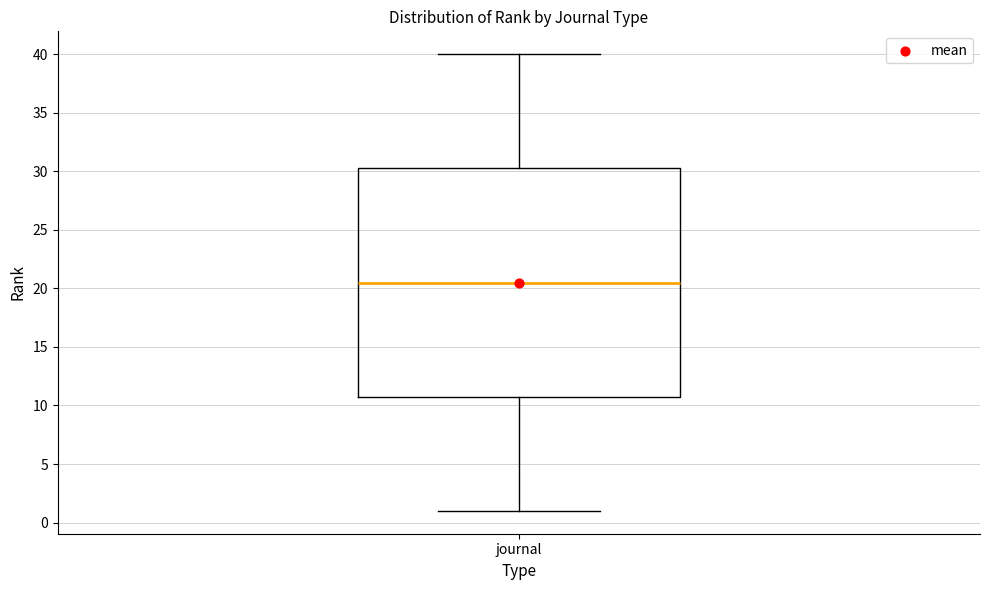

Transcribe this box plot: give where the median line is, the range the box spans, and where the two whiskers end, as read against the y-axis. The values are not printed on the chart, so give them approximately, as read against the axis.

median 20.5, box 11.0 to 30.5, whiskers 1.0 to 40.0